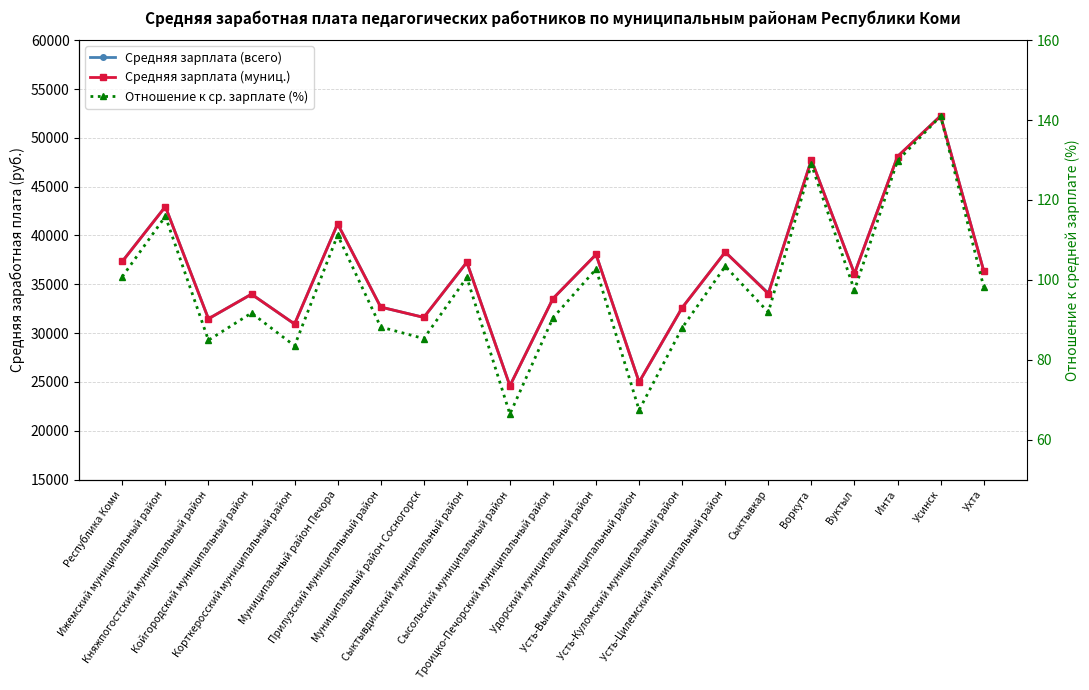

What are all the series names shown in the legend?

Средняя зарплата (всего), Средняя зарплата (муниц.), Отношение к ср. зарплате (%)